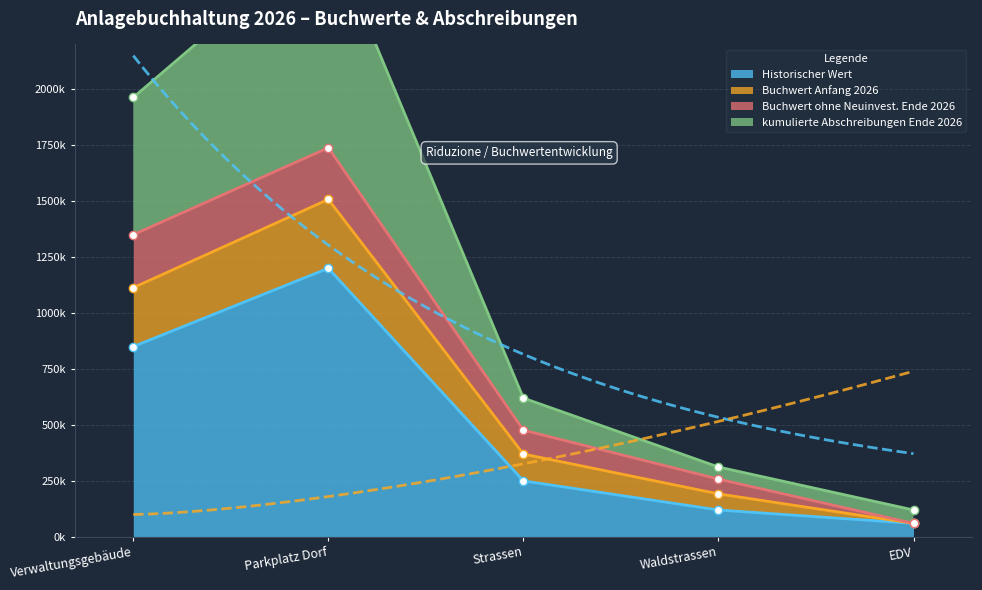

At which label does Buchwert Anfang 2026 reach its minimum?

EDV